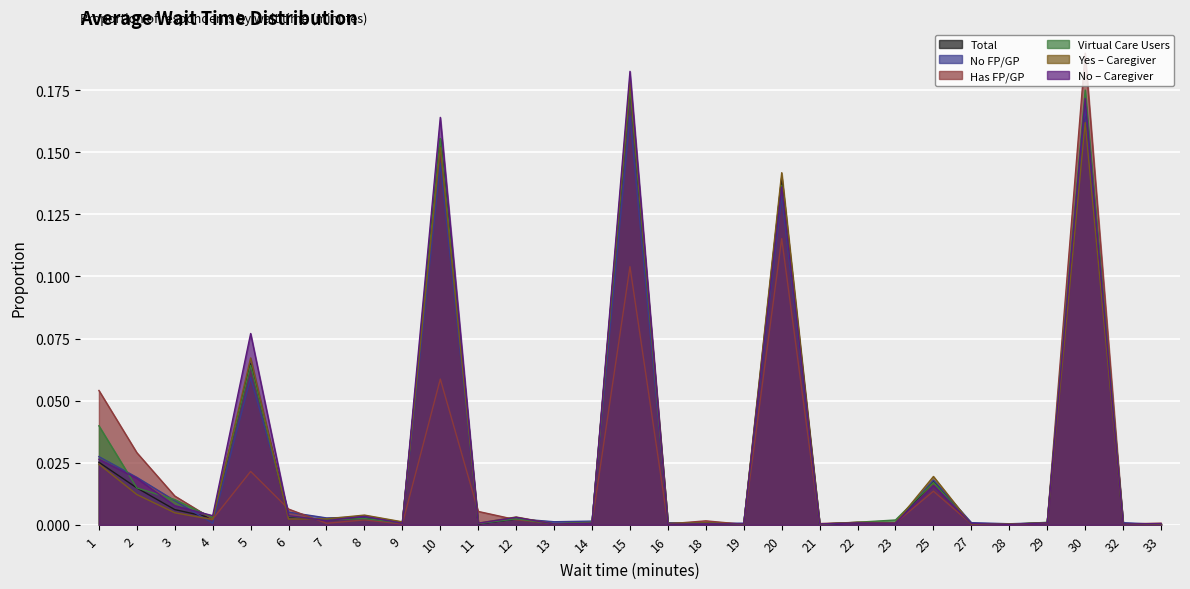

Is it true that No FP/GP equals 0.0 at 28?

True